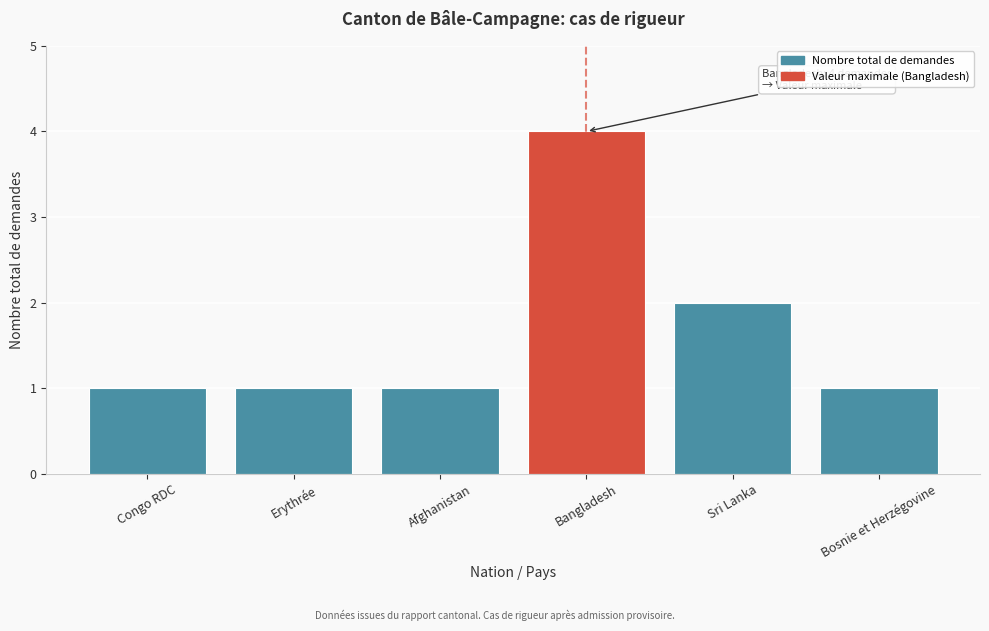

Reading right to left, extract all data points from this chart.

Bosnie et Herzégovine=1	Sri Lanka=2	Bangladesh=4	Afghanistan=1	Erythrée=1	Congo RDC=1